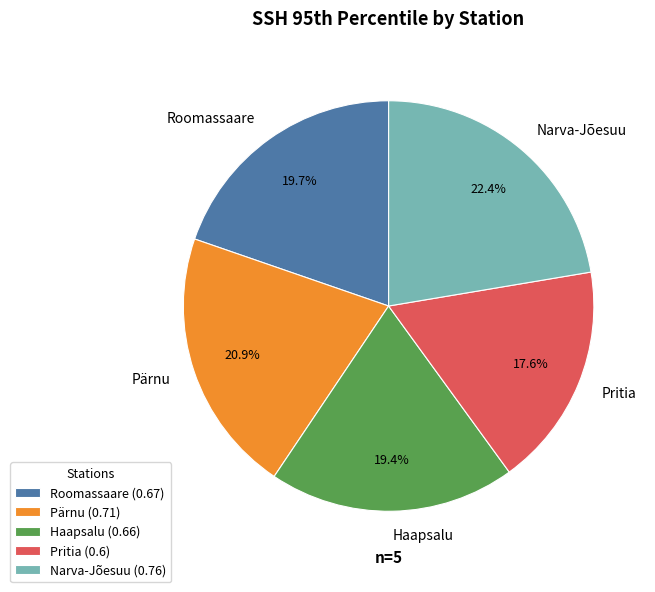

How many segments does this pie chart have?

5